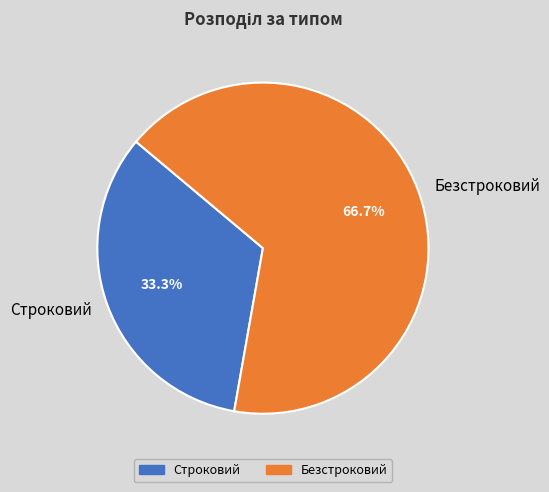

Rank the categories by value from lowest to highest.

Строковий, Безстроковий